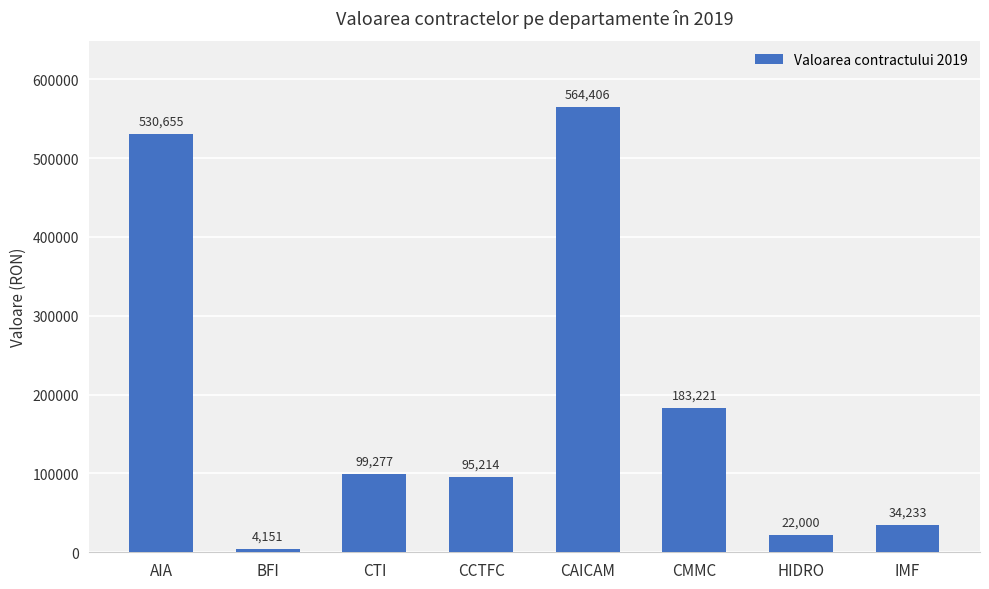

Which has a higher value, IMF or CMMC?

CMMC